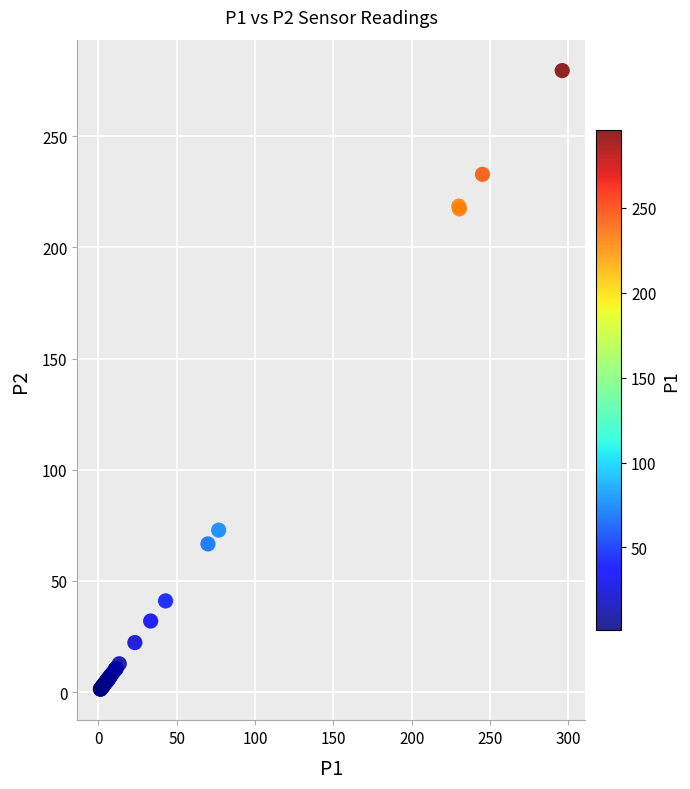

What Y value in the scatter plot is closest to 140?

72.8